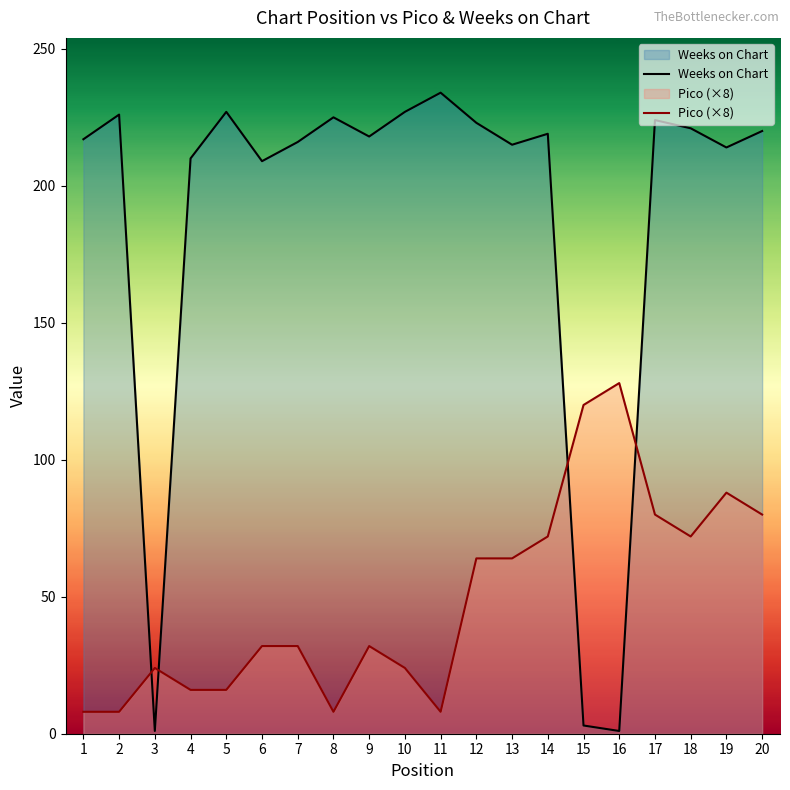

Which category has the lowest value across all series?

3